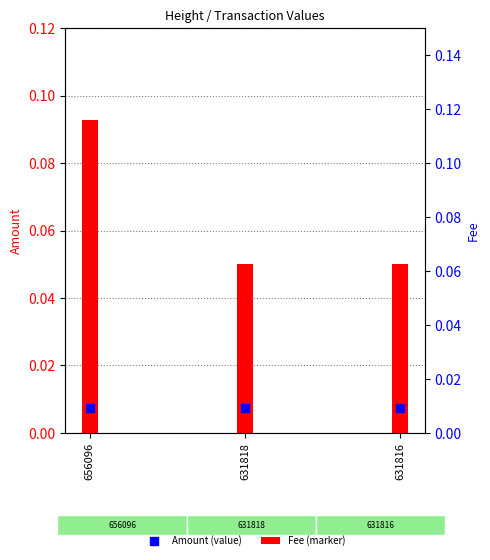

Is the value of Fee at 631818 greater than the value of Amount at 631818?

No